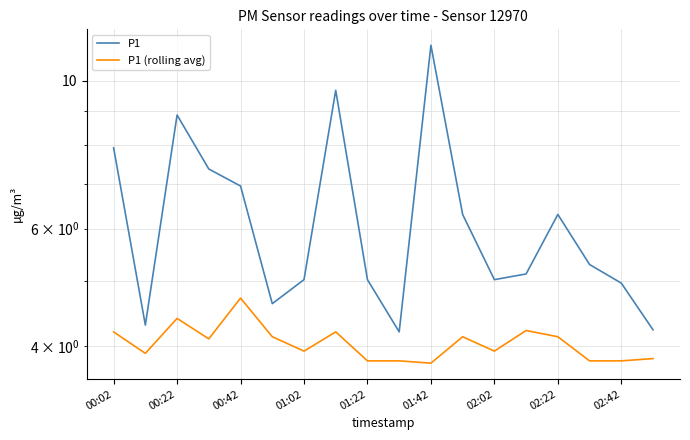

Between 02:22 and 02:42, which is larger?

02:22